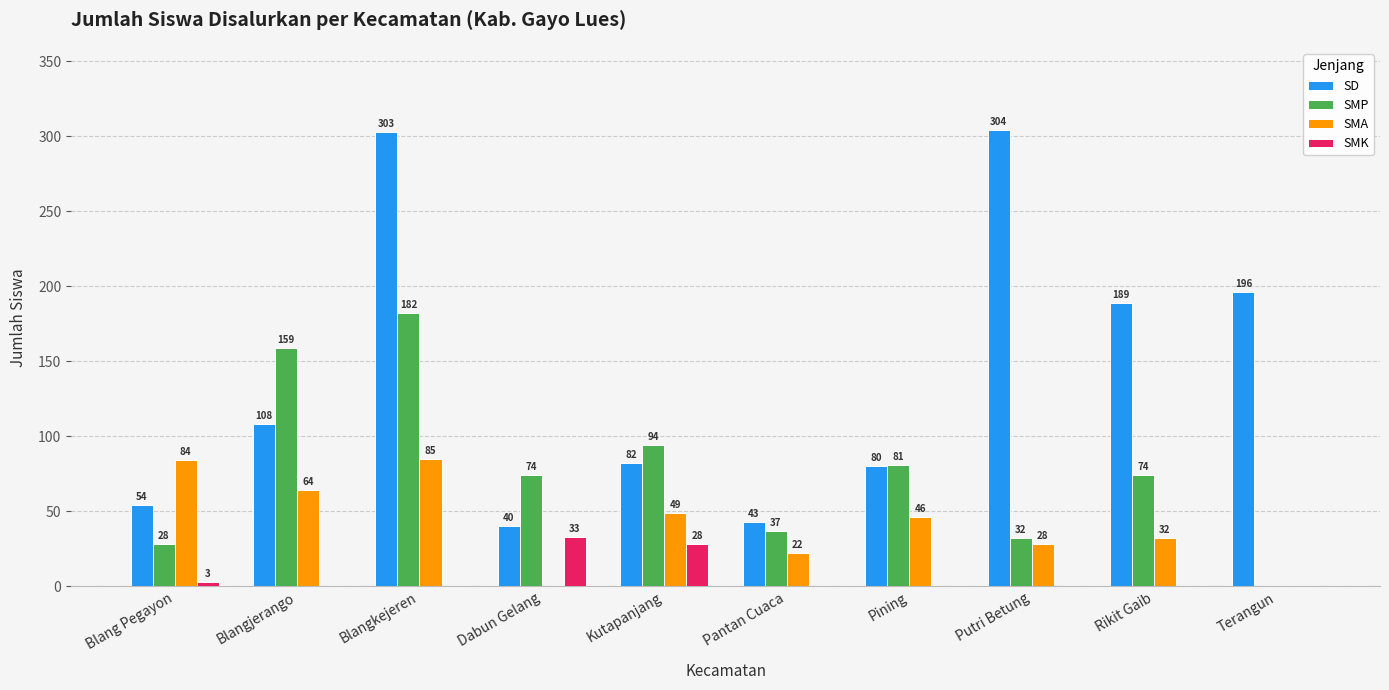

Which category has the highest value in the SMP series?

Blangkejeren